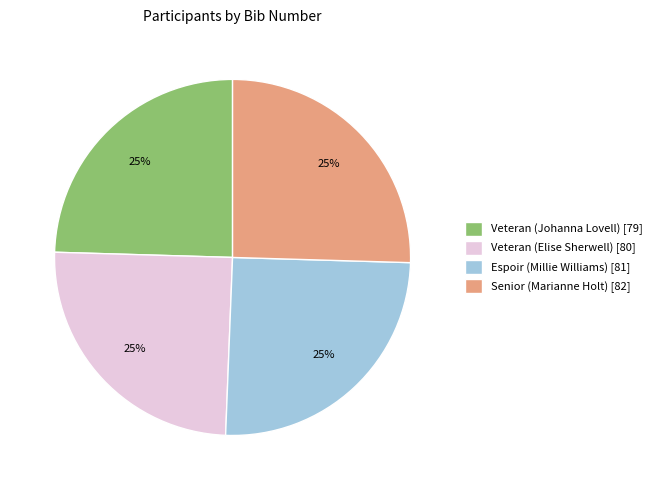

To the nearest percent, what is the average slice percentage?

25%